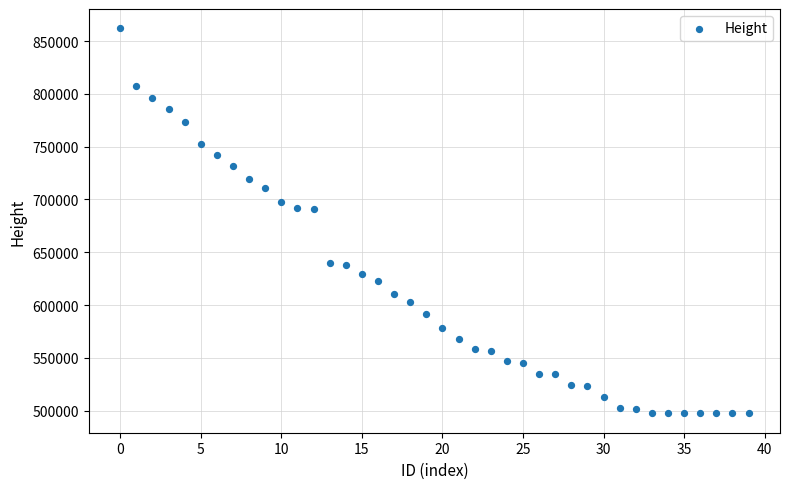

What is the range of Y values (max minus min)?

364962